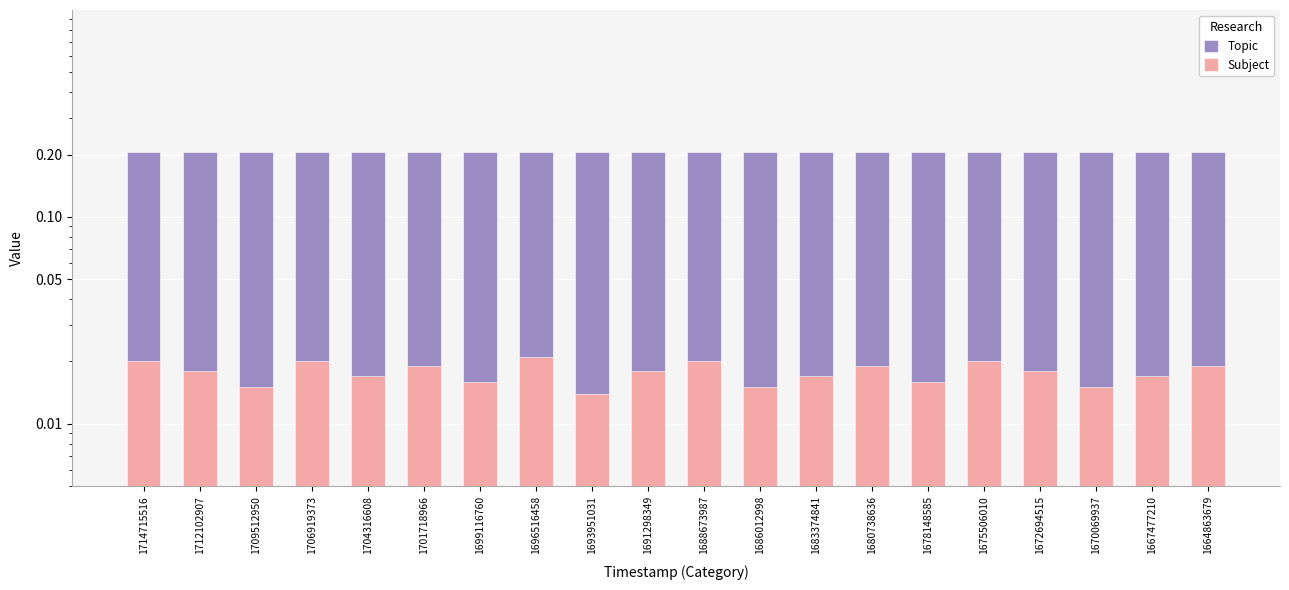

Reading left to right, extract all data points from this chart.

Topic: 0.2	0.2	0.2	0.2	0.2	0.2	0.2	0.2	0.2	0.2	0.2	0.2	0.2	0.2	0.2	0.2	0.2	0.2	0.2	0.2
Subject: 0.0	0.0	0.0	0.0	0.0	0.0	0.0	0.0	0.0	0.0	0.0	0.0	0.0	0.0	0.0	0.0	0.0	0.0	0.0	0.0